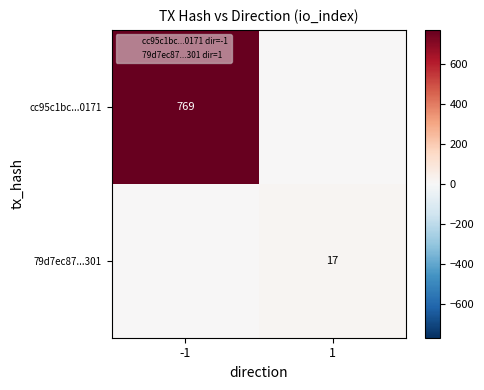

What is the average value of the 79d7ec87...301 series?

8